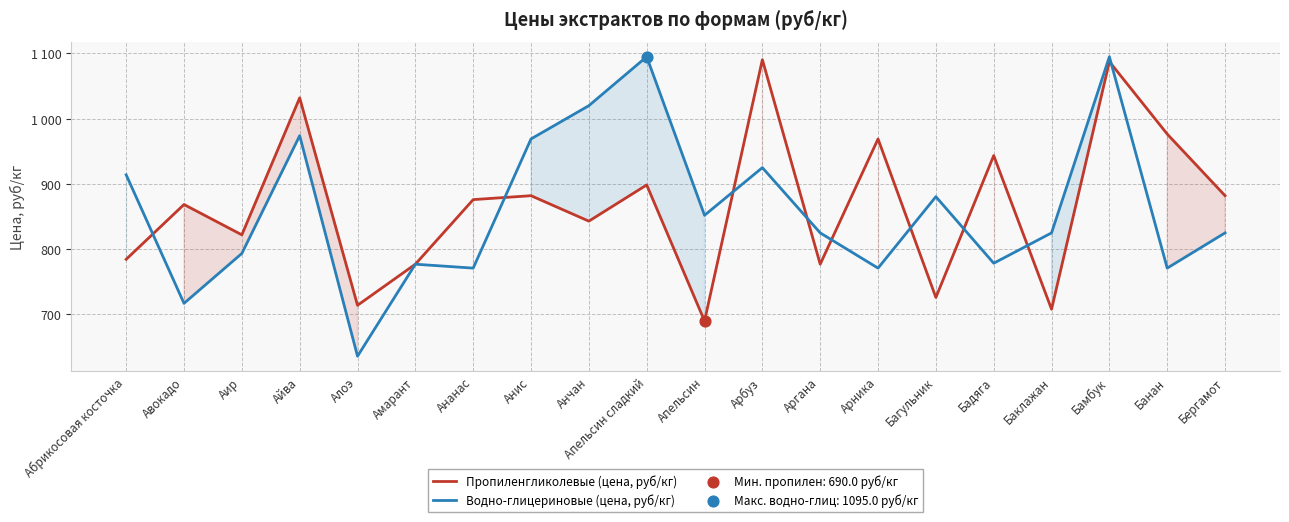

Is the value of Пропиленгликолевые (цена, руб/кг) at Бергамот greater than the value of Водно-глицериновые (цена, руб/кг) at Анис?

No